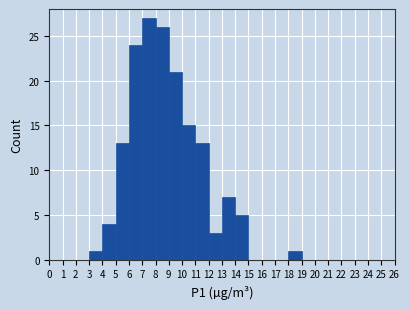

Which range on the x-axis has the tallest bar?

7 to 8